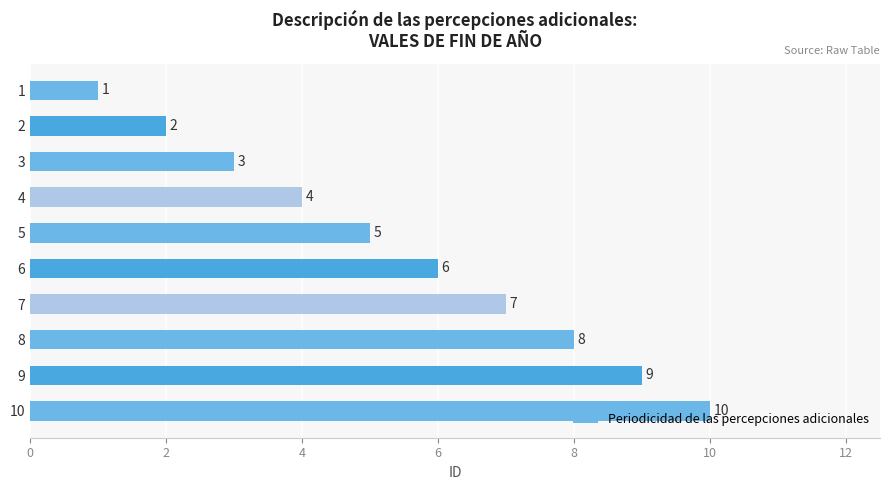

How many data points are less than 6?

5